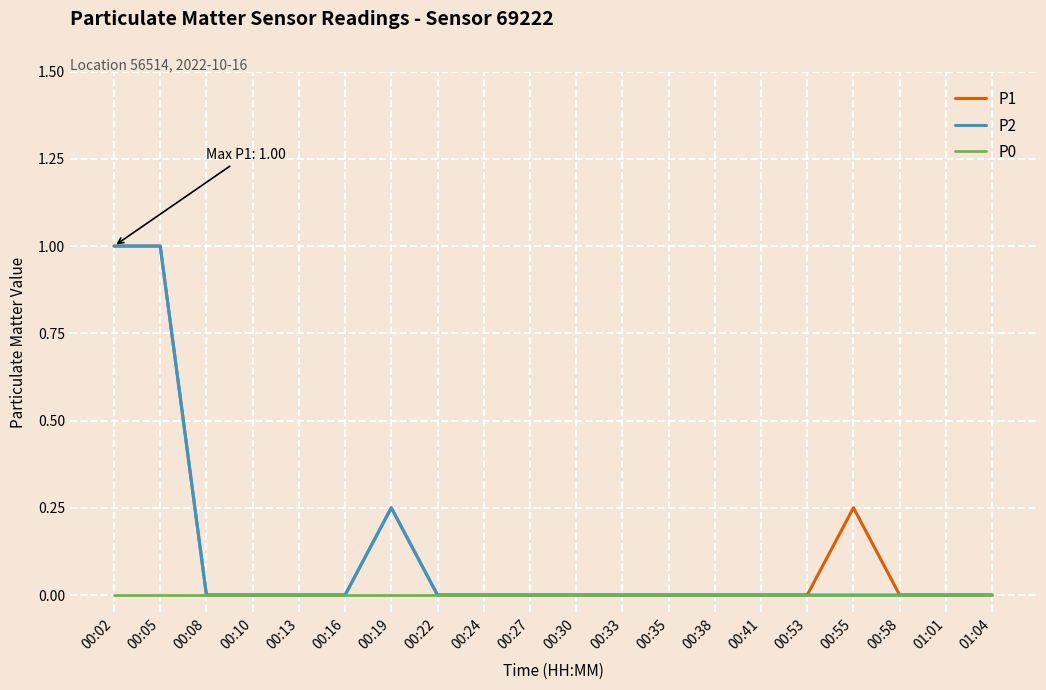

The value of P1 at 00:41 is 0.3. True or false?

False